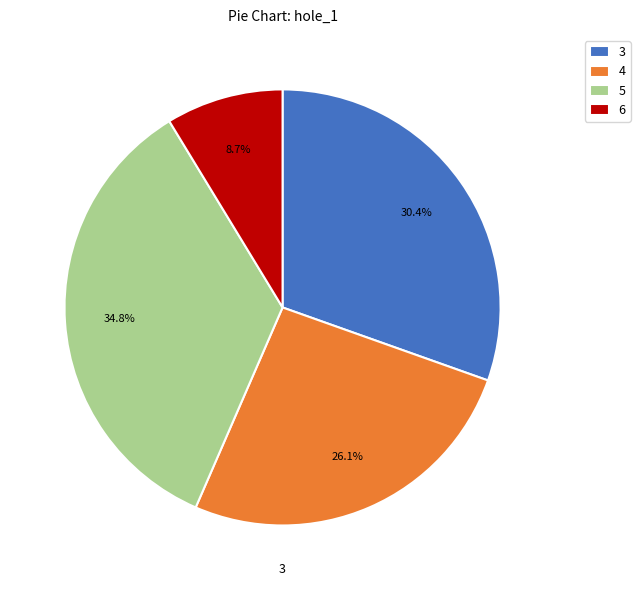

What is the ratio of the value at 6 to the value at 4?

0.3